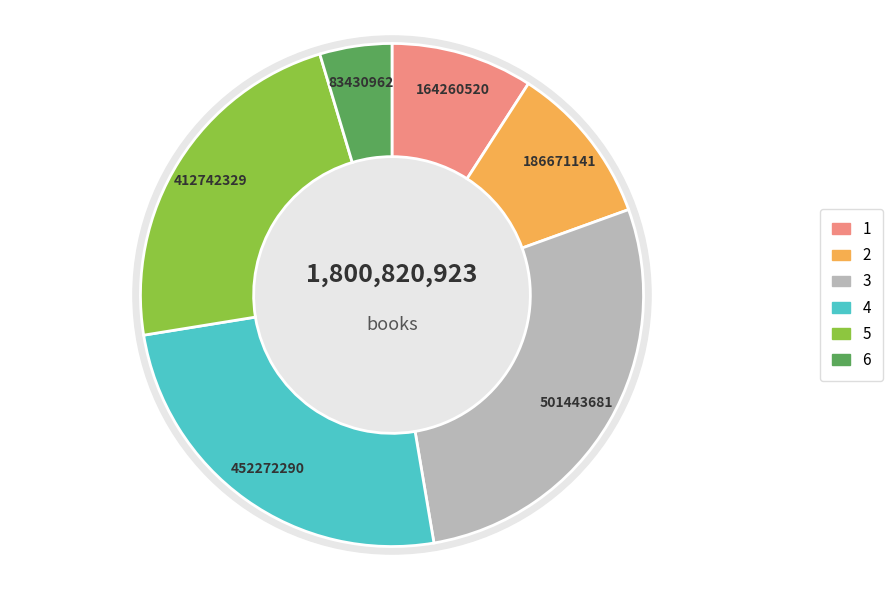

To the nearest percent, what is the average slice percentage?

17%